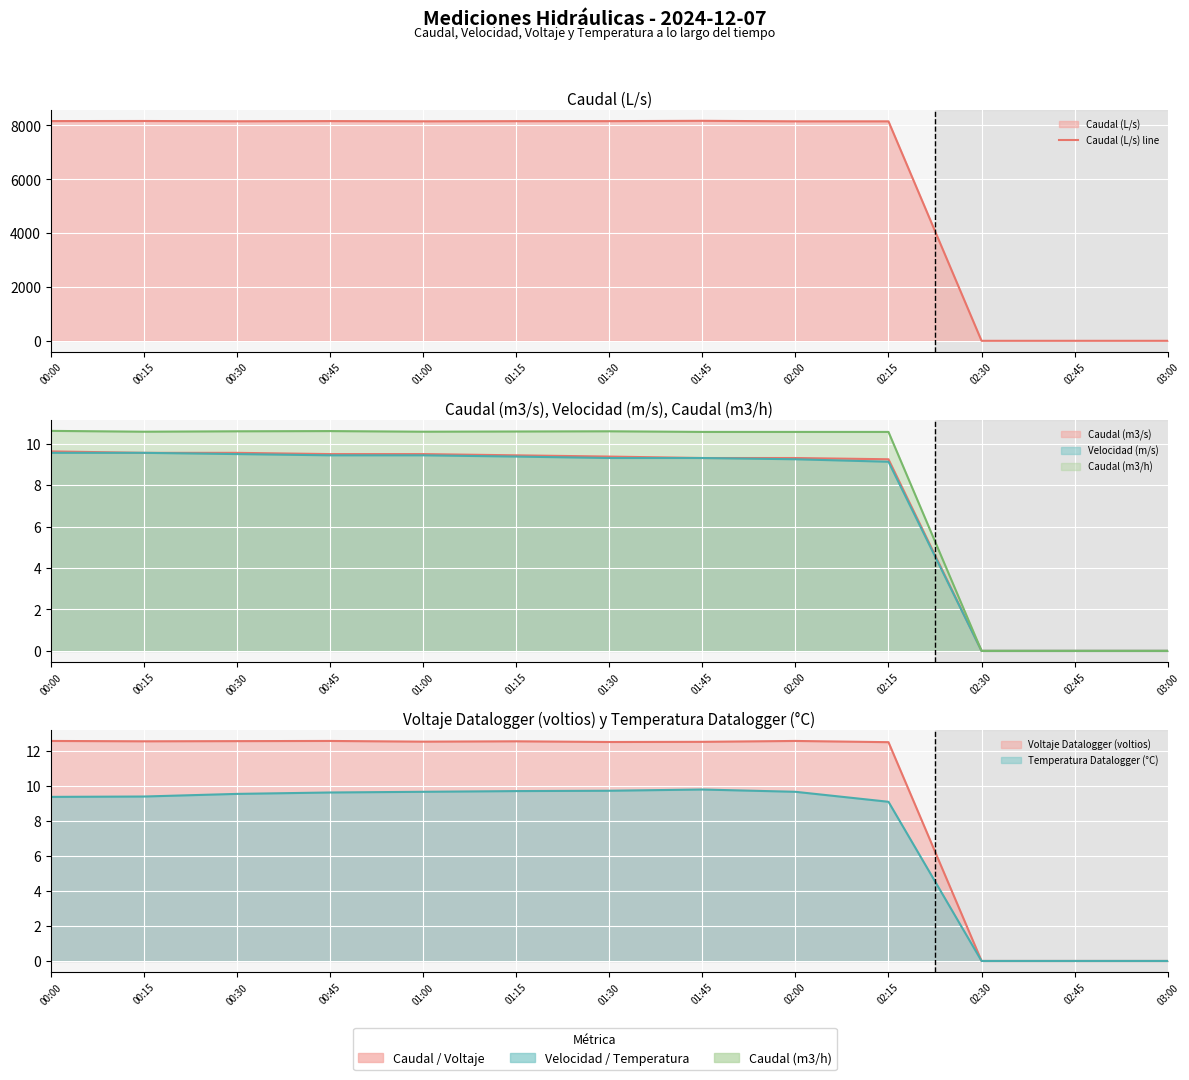

List the labels in order of value, smallest first.

02:30, 02:45, 03:00, 02:15, 02:00, 01:00, 00:30, 01:15, 01:30, 00:45, 00:00, 00:15, 01:45